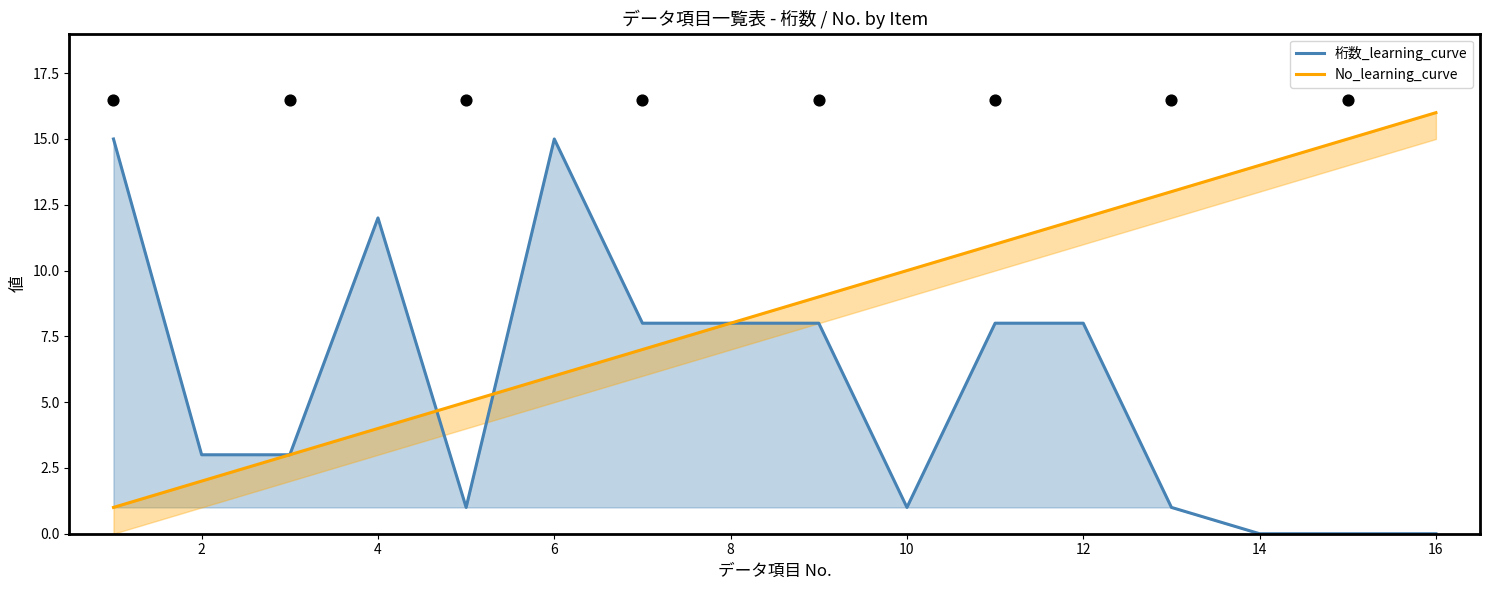

At how many categories does at least one series exceed 1?

16